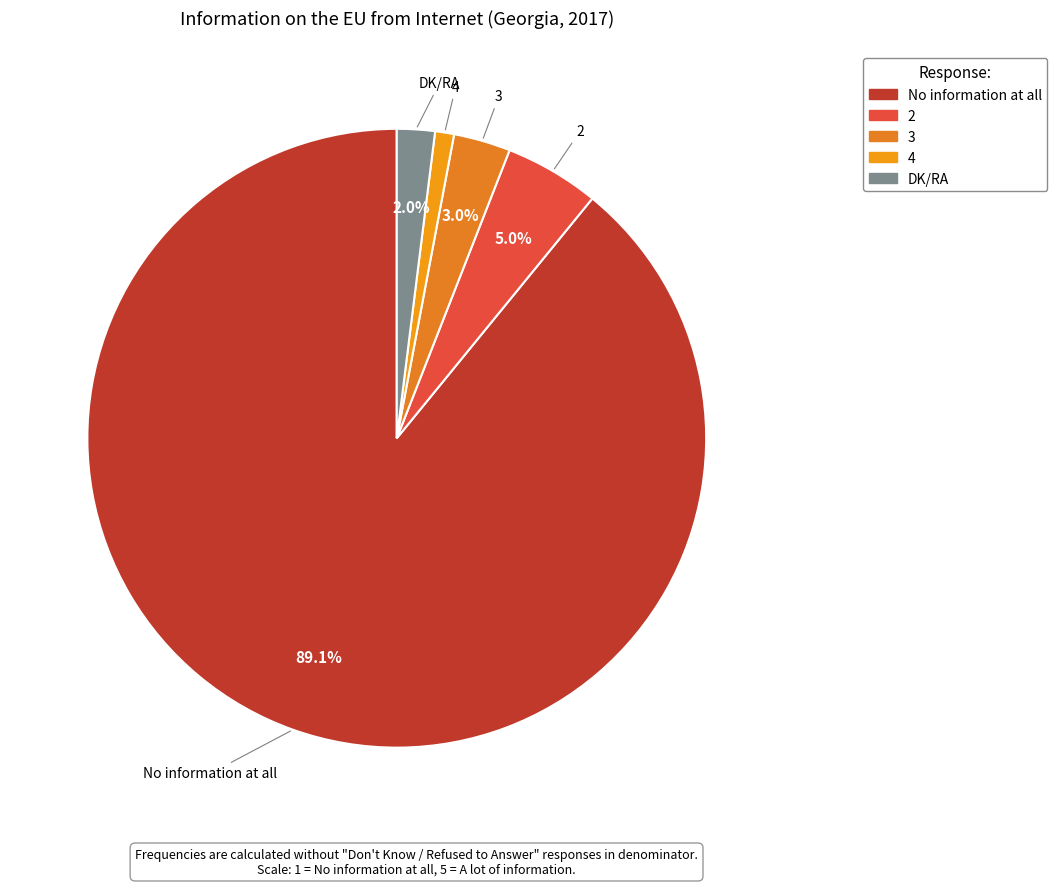

Count the number of slices in the pie.

5